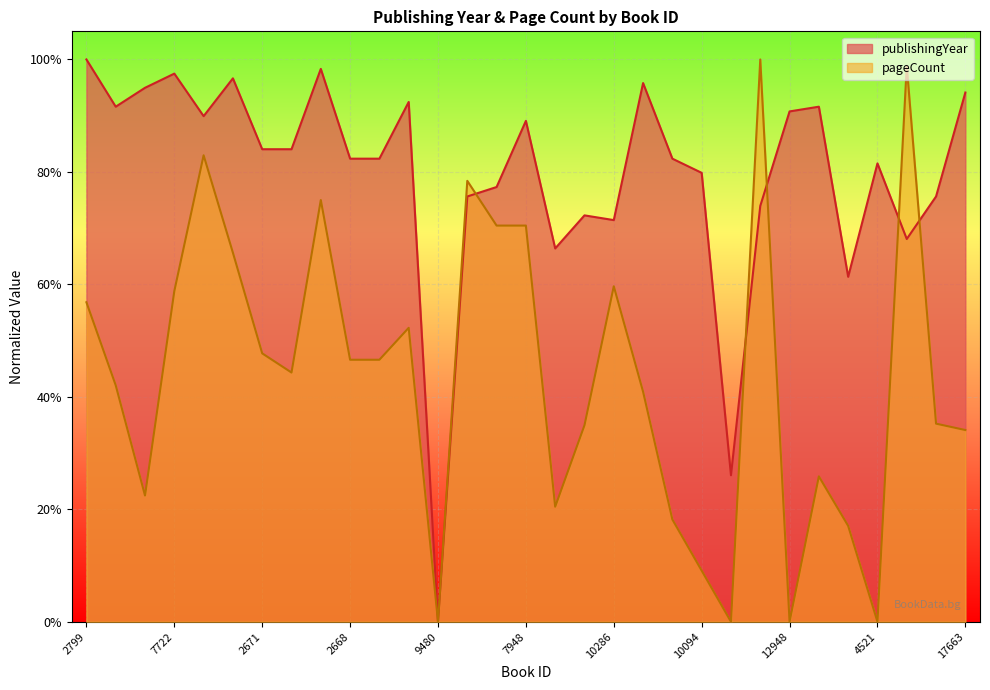

What is the label of the 31st point from the left?

17663